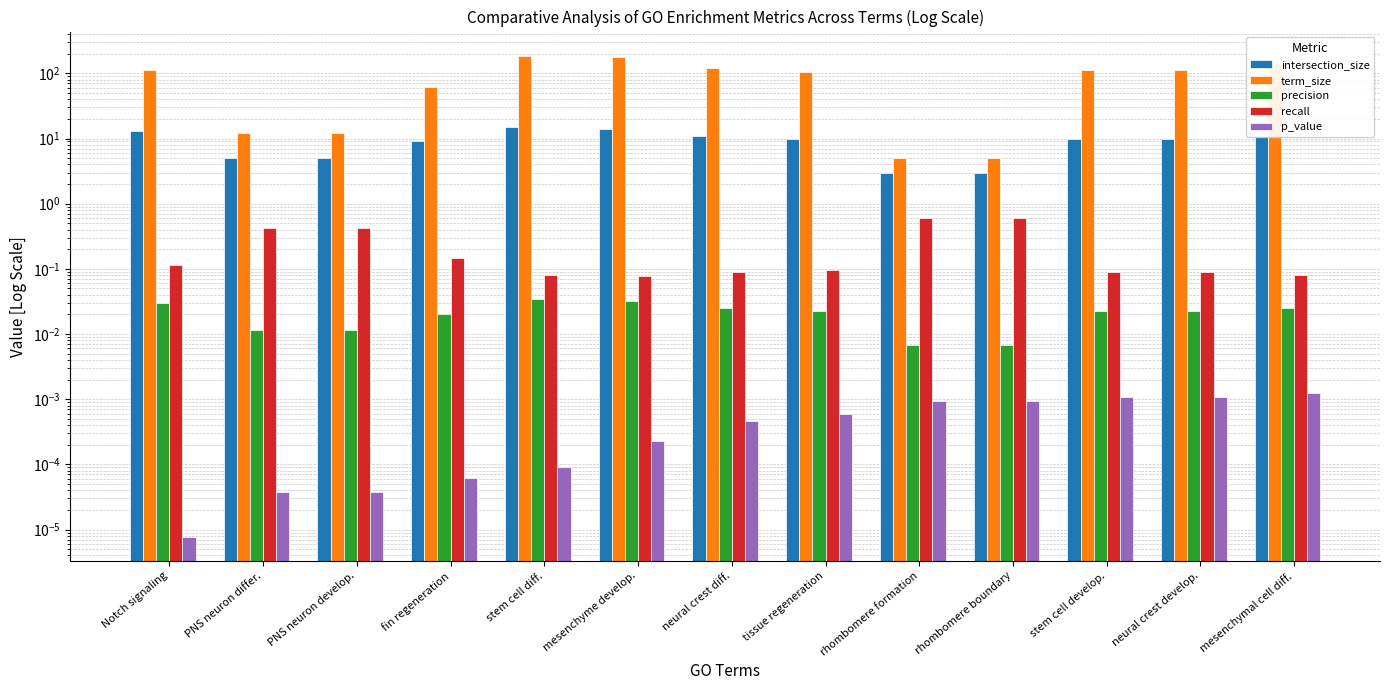

Which series has the largest total across all categories?

term_size